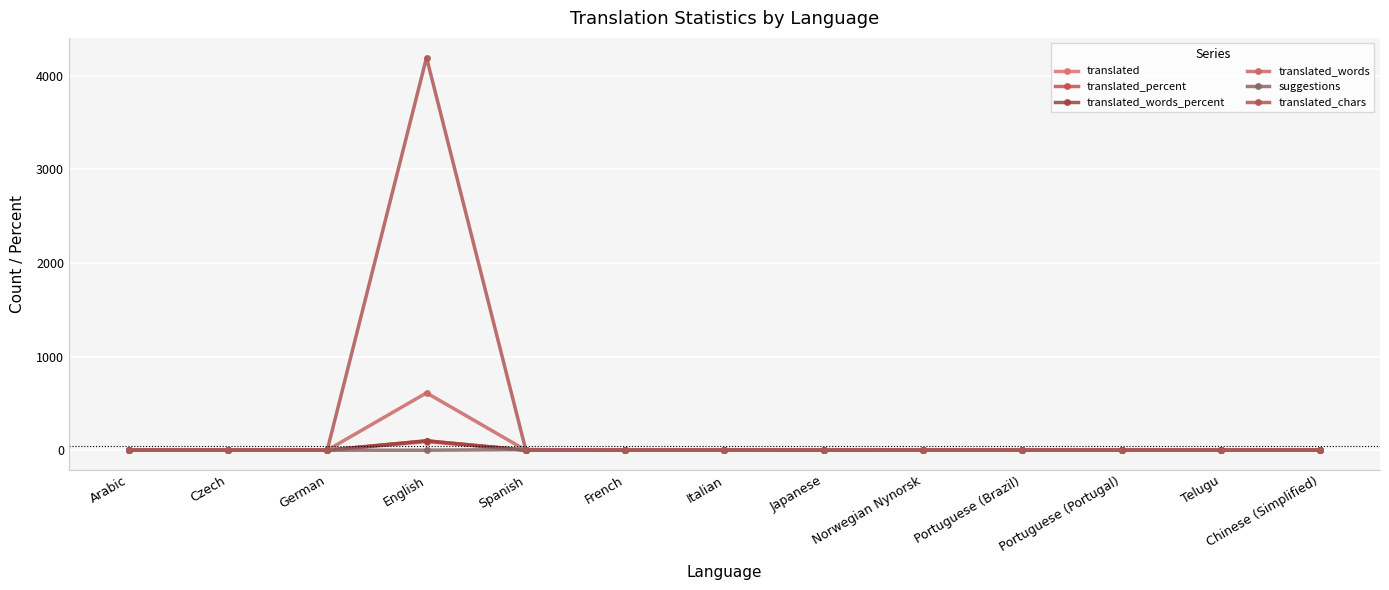

Reading right to left, transcribe all the data shown in this chart.

translated: 0	0	0	0	0	0	0	0	0	91	0	0	0
translated_percent: 0	0	0	0	0	0	0	0	0	100	0	0	0
translated_words_percent: 0	0	0	0	0	0	0	0	0	100	0	0	0
translated_words: 0	0	0	0	0	0	0	0	0	612	0	0	0
suggestions: 0	0	0	0	0	2	0	0	7	0	0	0	0
translated_chars: 0	0	0	0	0	0	0	0	0	4192	0	0	0